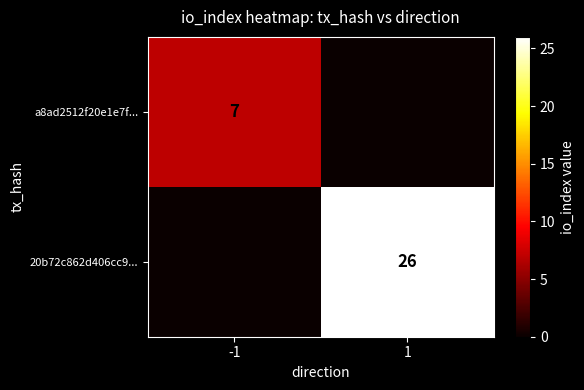

What is the greatest value displayed?

26